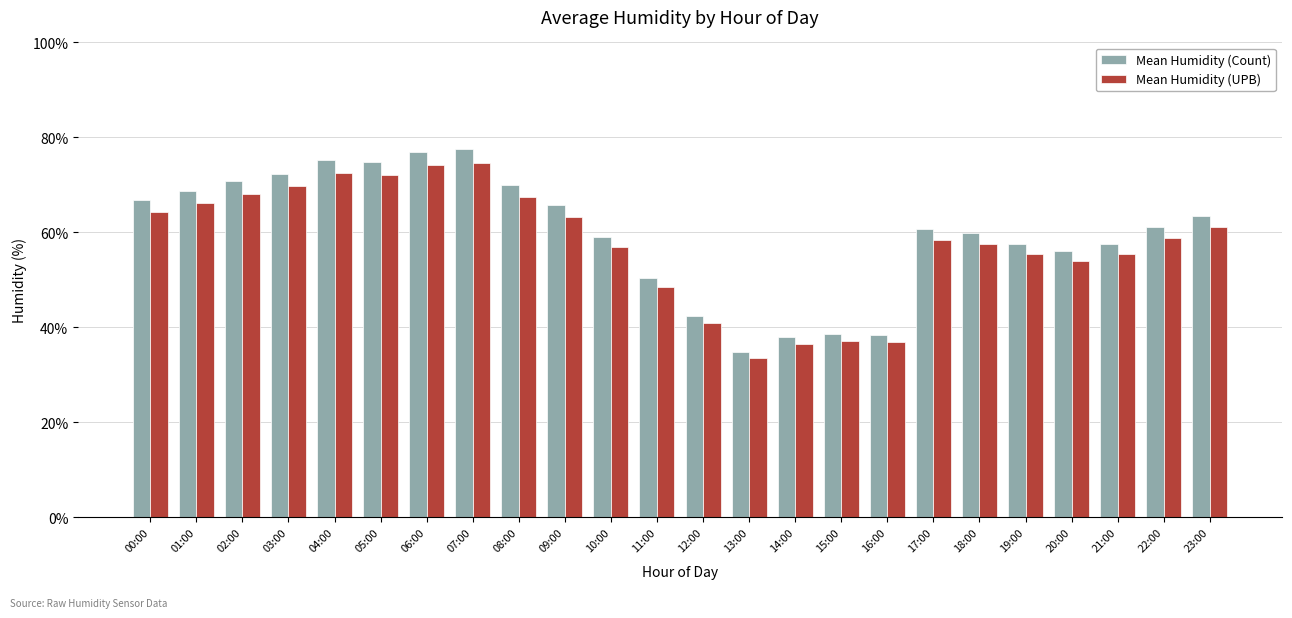

Which series changed the most between 16:00 and 20:00?

Mean Humidity (Count)